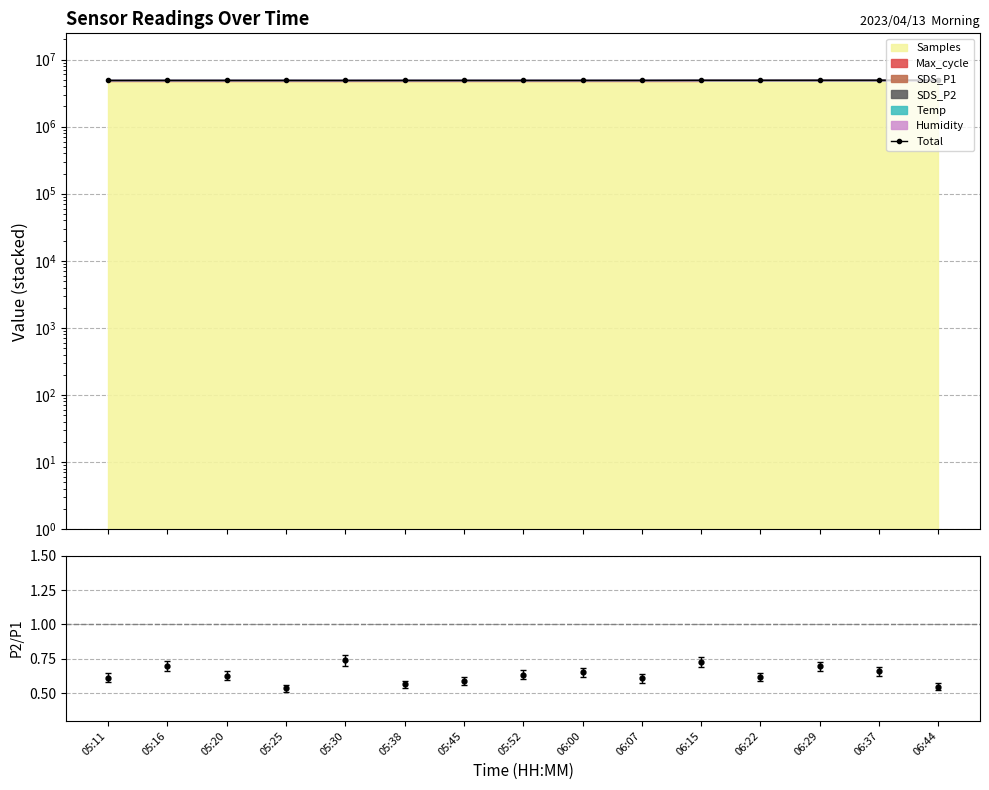

Which series has the widest spread of values?

Total